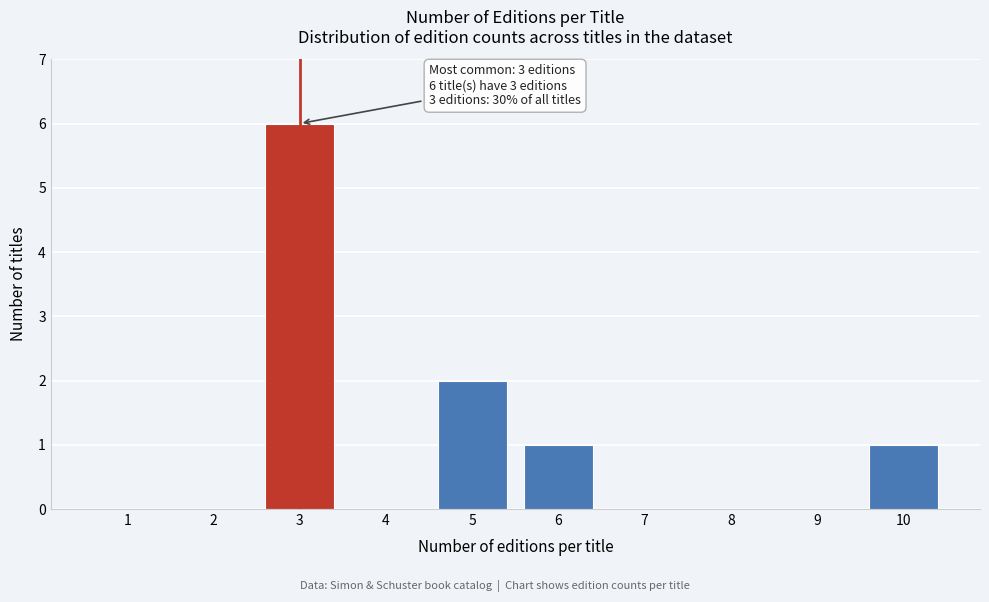

Reading left to right, transcribe all the data shown in this chart.

1=0	2=0	3=6	4=0	5=2	6=1	7=0	8=0	9=0	10=1